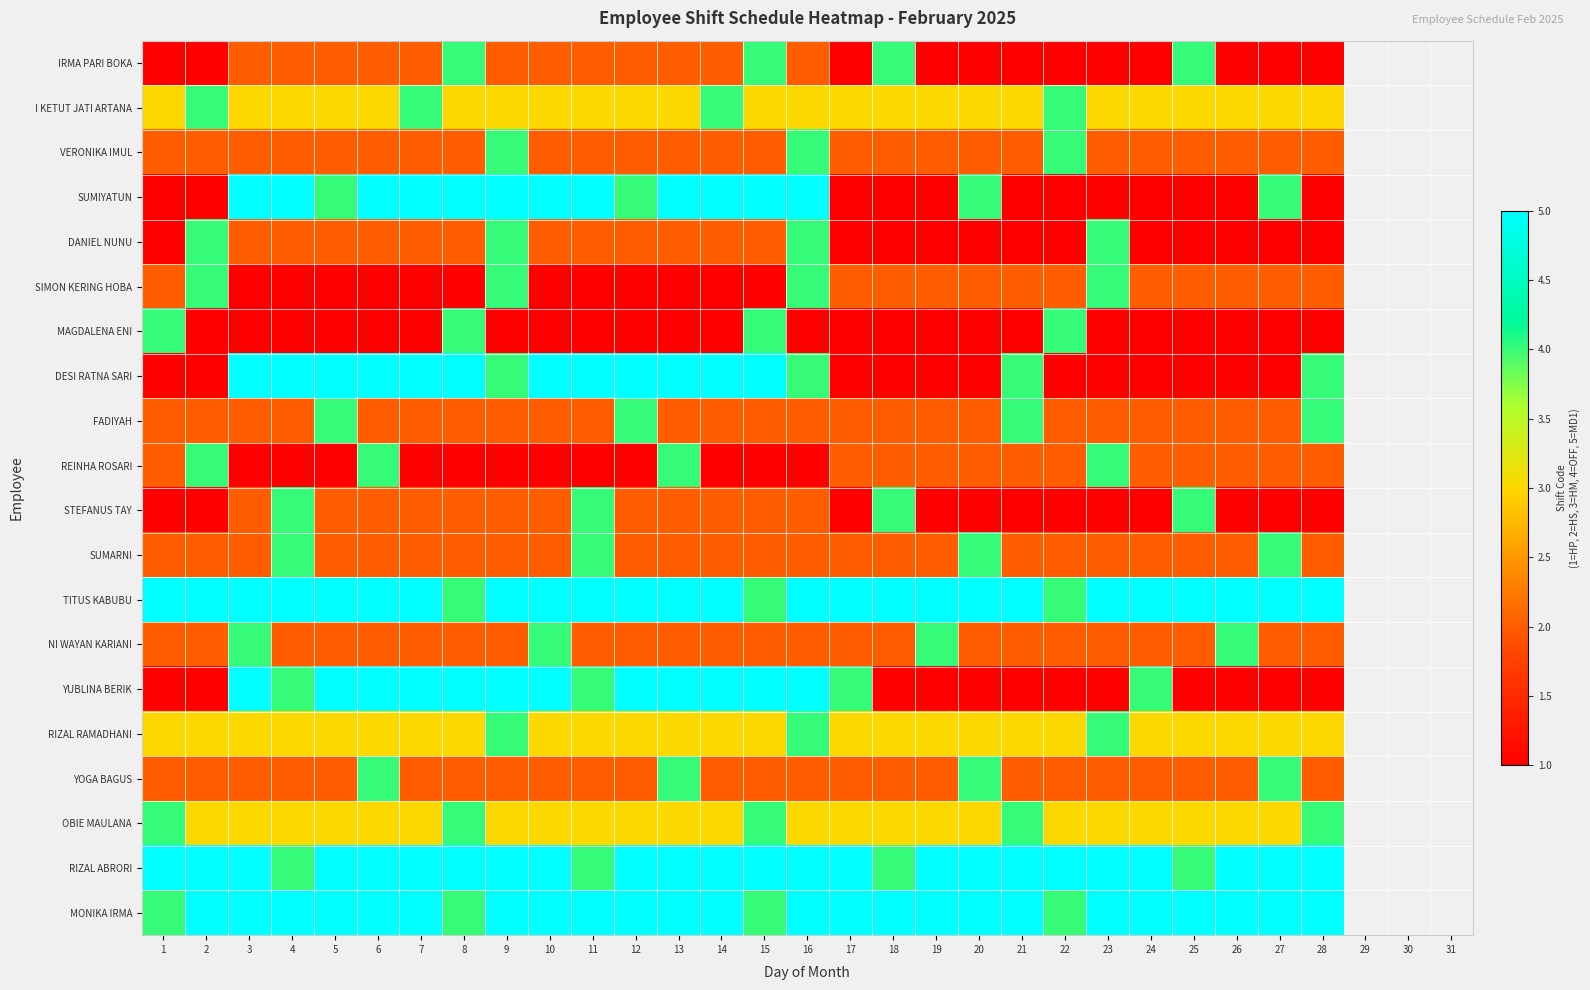

Is it true that SUMIYATUN equals 6.6 at 5?

False